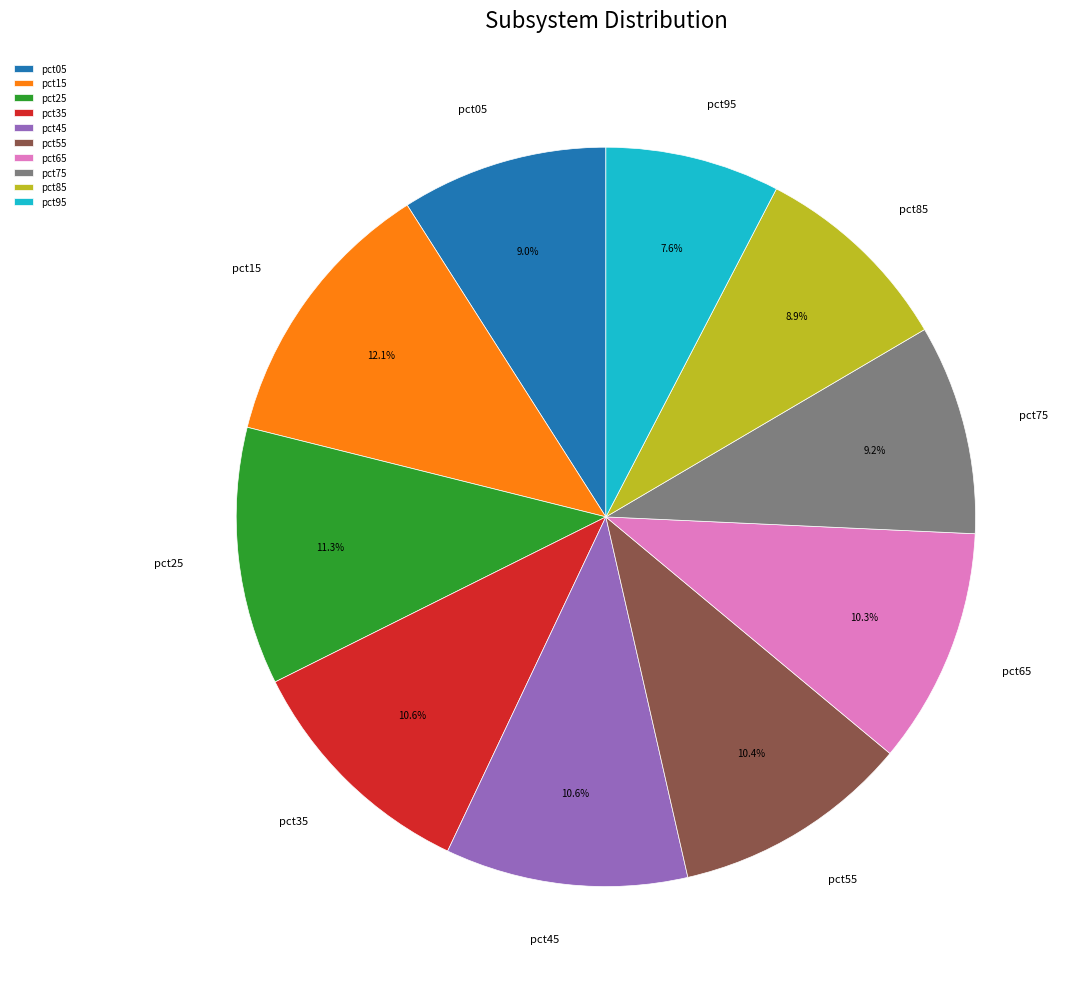

How much of the chart is everything except pct15?

87.9%